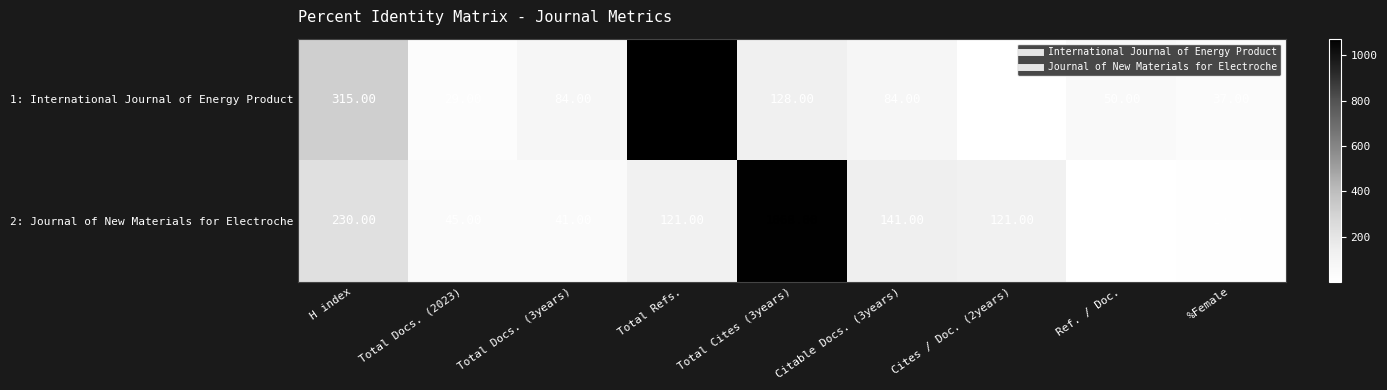

What is the spread (max minus min) of values at Cites / Doc. (2years)?

120